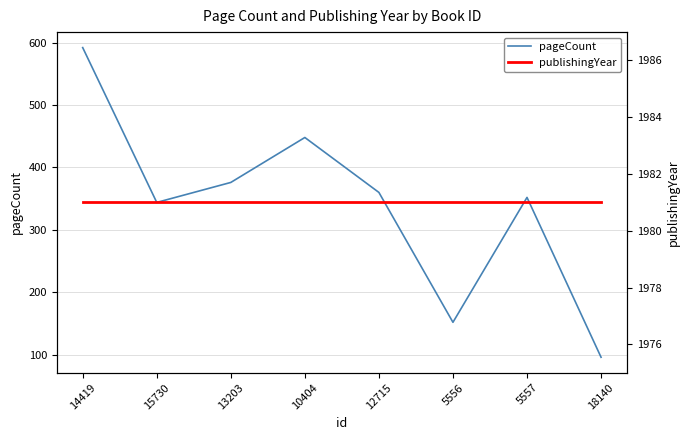

What is the label of the 3rd point from the left?

13203